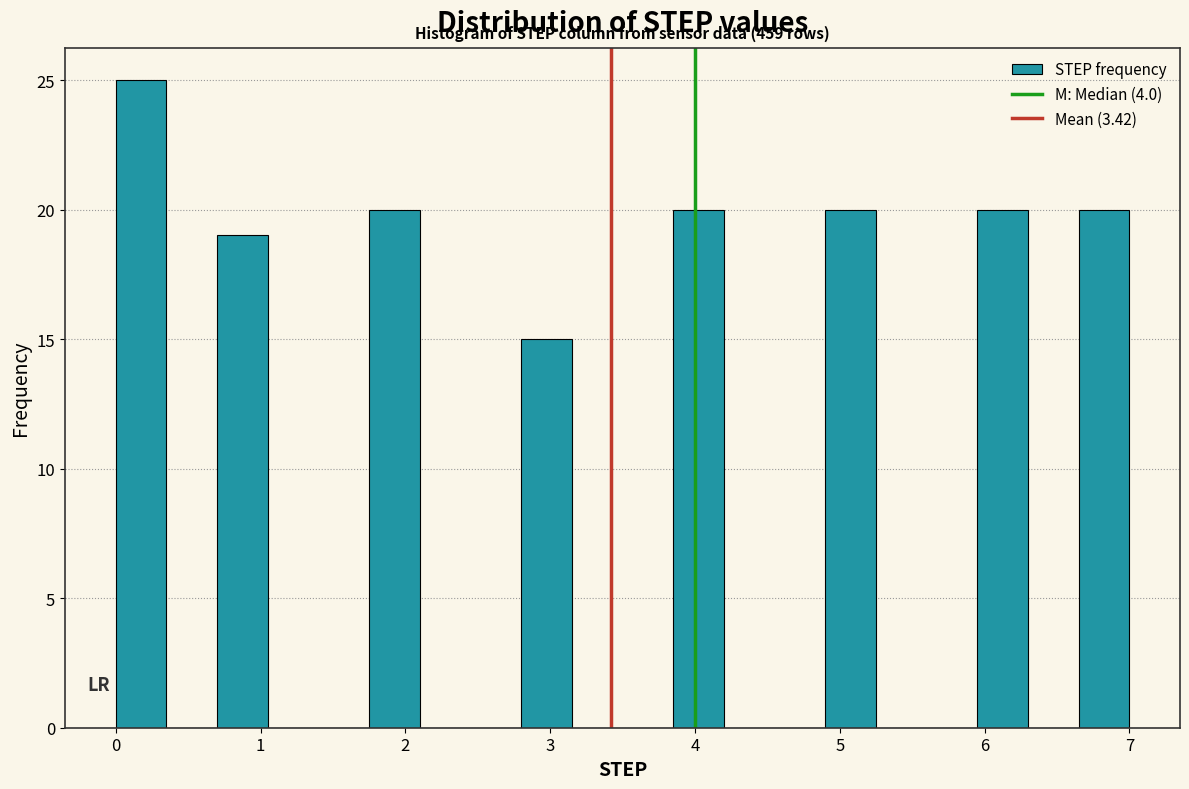

Read against the x-axis, roughly where is the centre of the tallest bar?

0.2